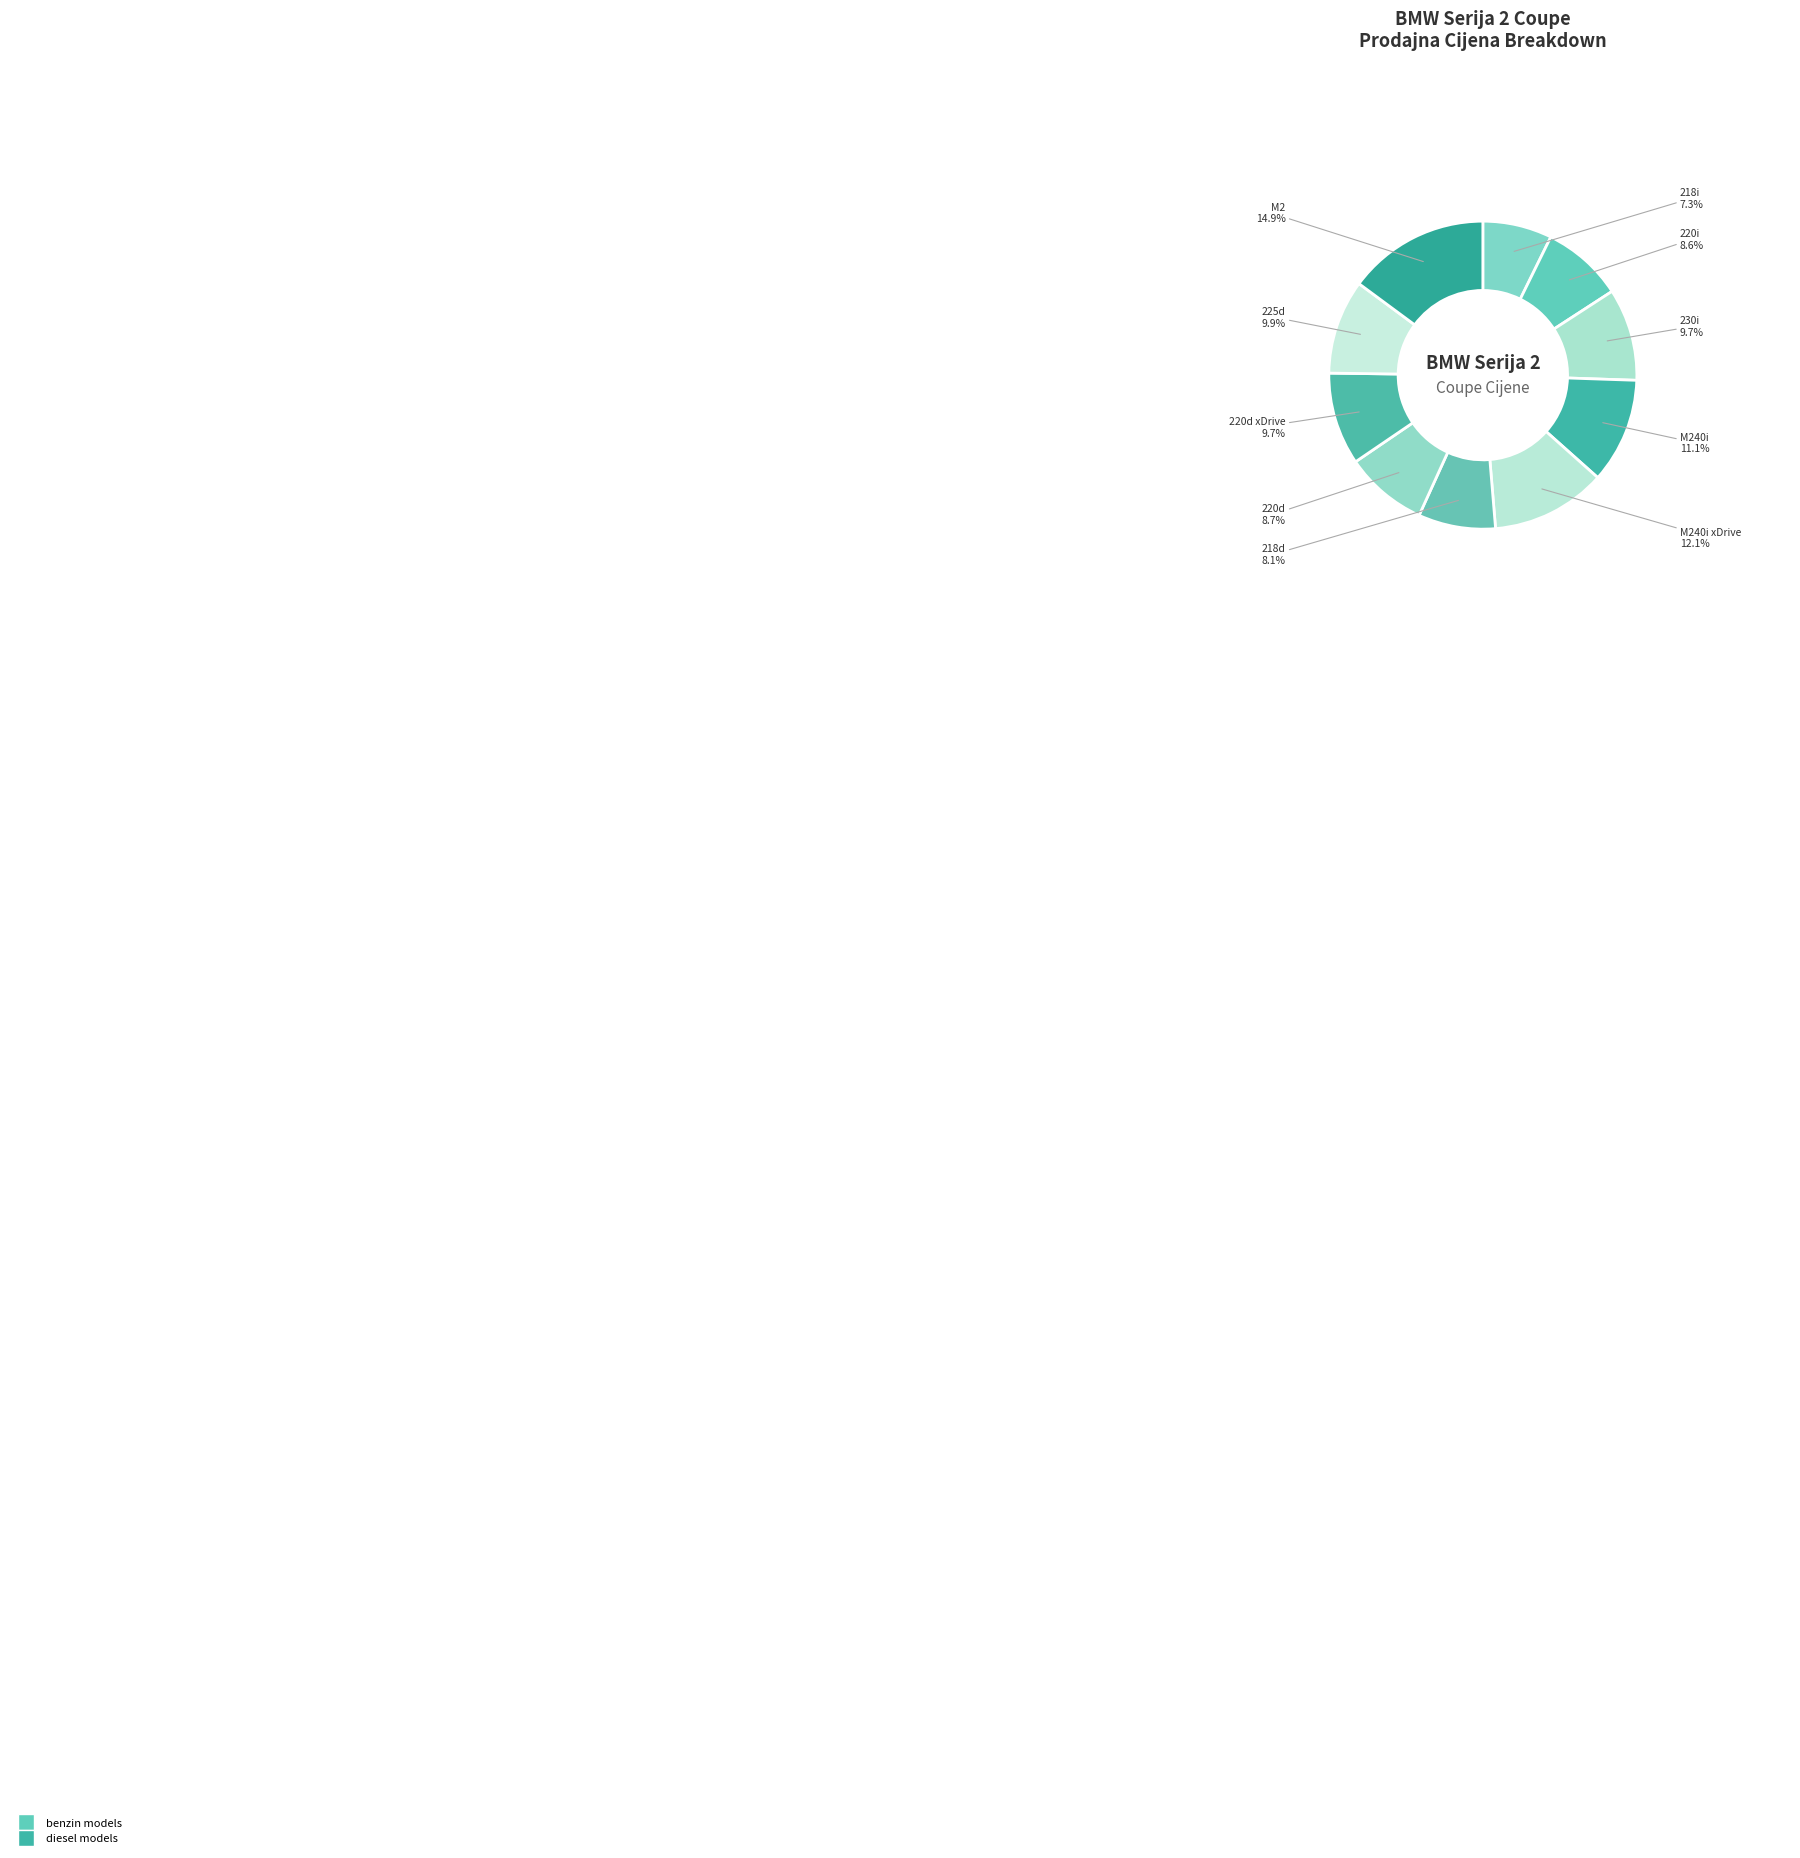

True or false: M2 accounts for 15% of the total.

True